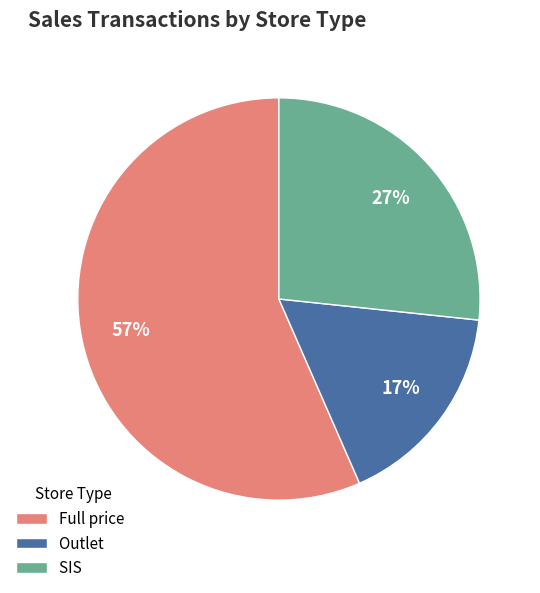

What is the largest slice in the pie chart?

Full price